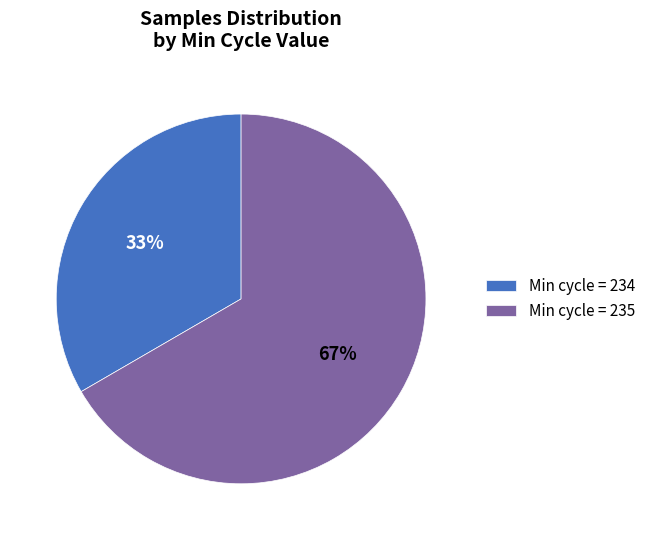

To the nearest percent, what is the average slice percentage?

50%